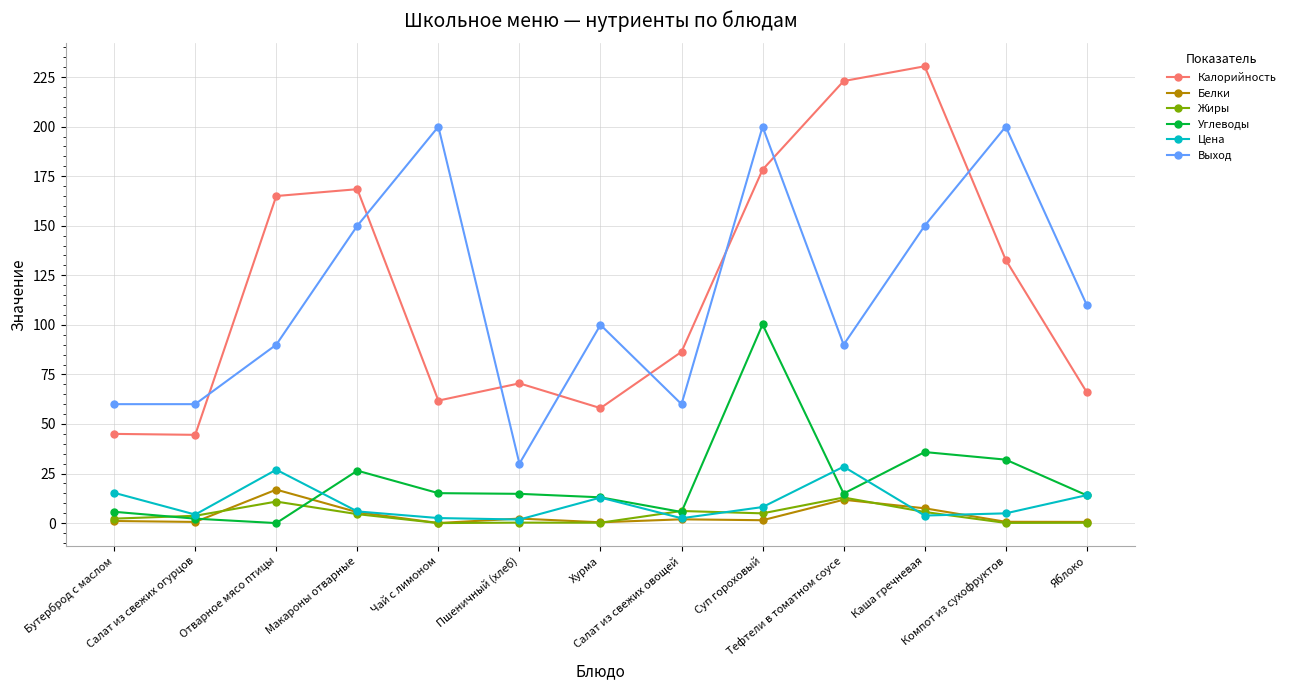

What is the label of the 4th point from the left?

Макароны отварные